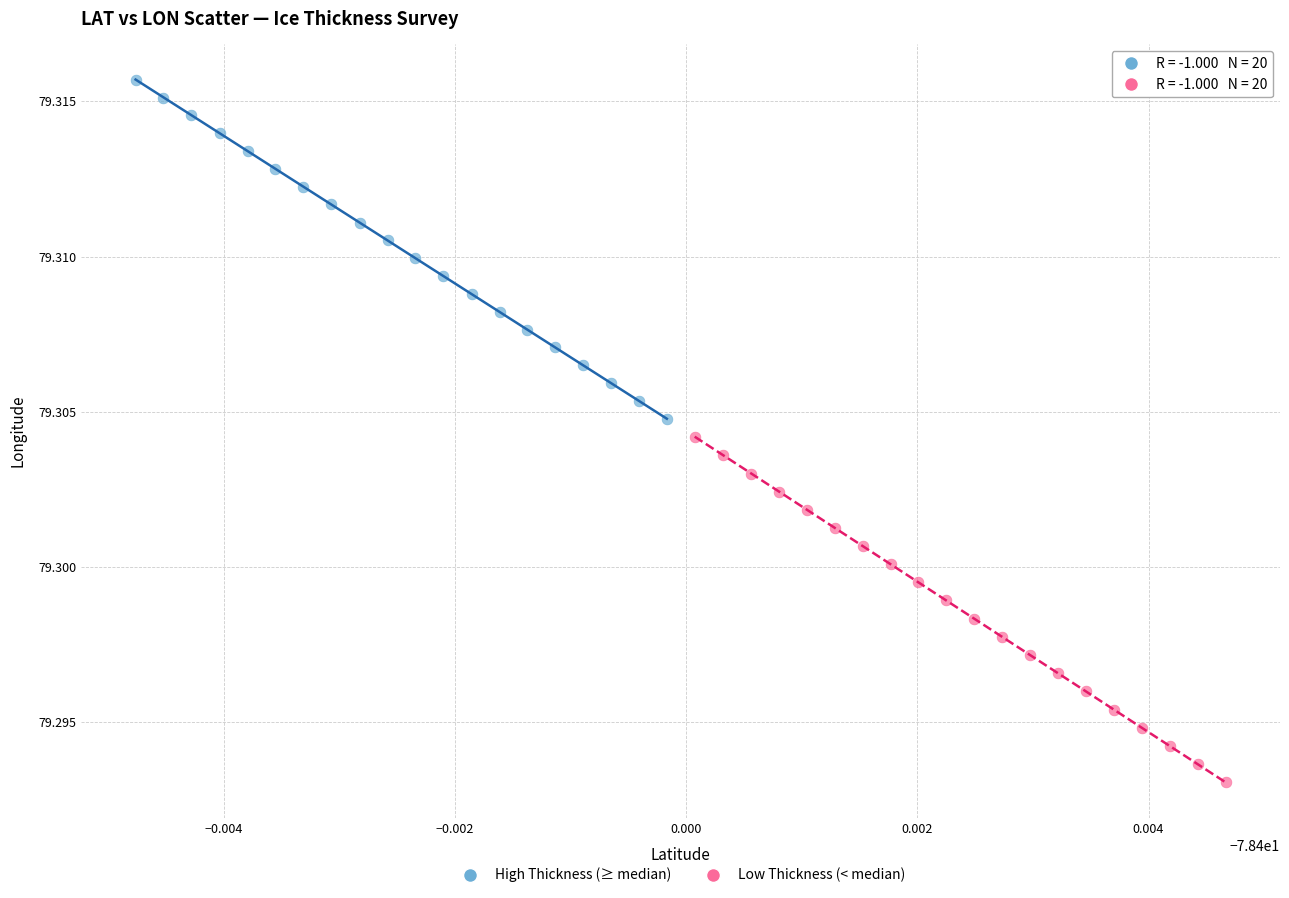

Which series has the widest spread of Y values?

Low Thickness (< median)